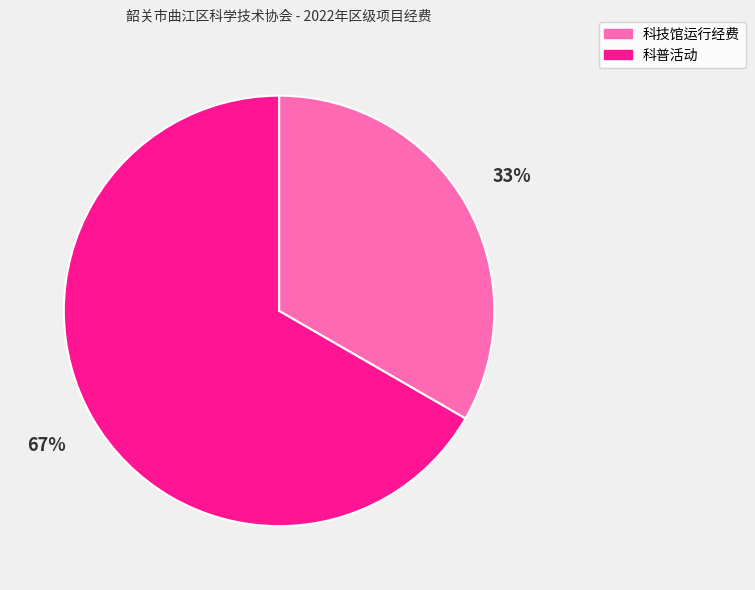

To the nearest percent, what portion does 科普活动 represent?

67%